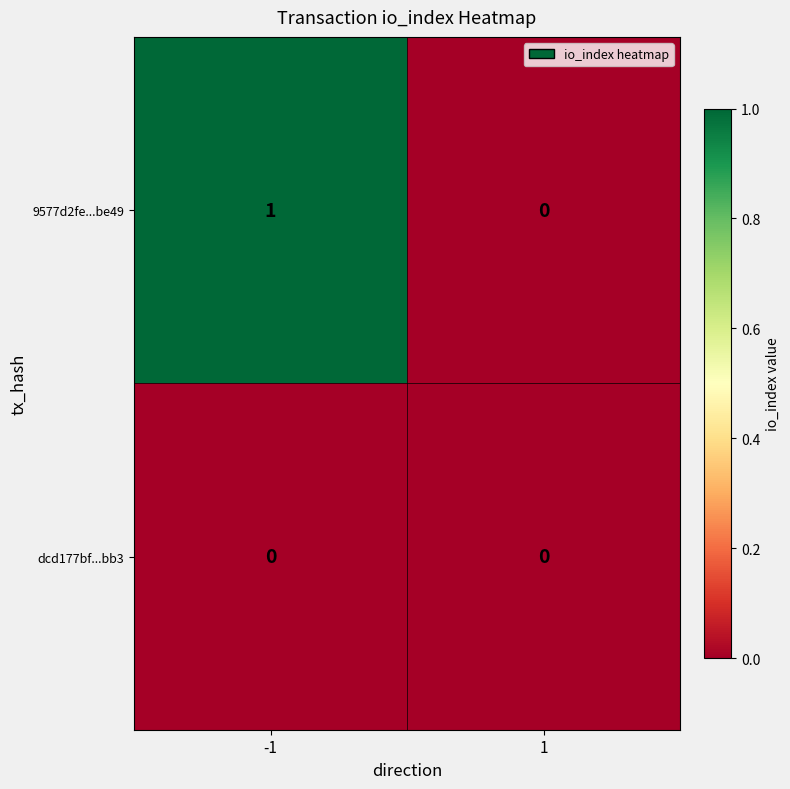

Is it true that dcd177bf...bb3 equals 0 at 1?

True